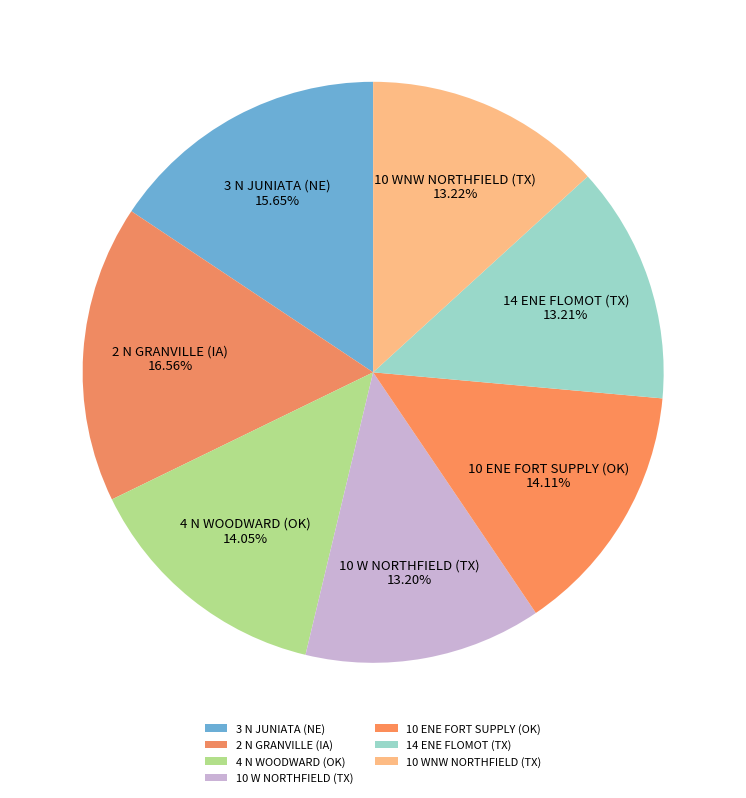

What is the largest slice in the pie chart?

2 N GRANVILLE (IA)